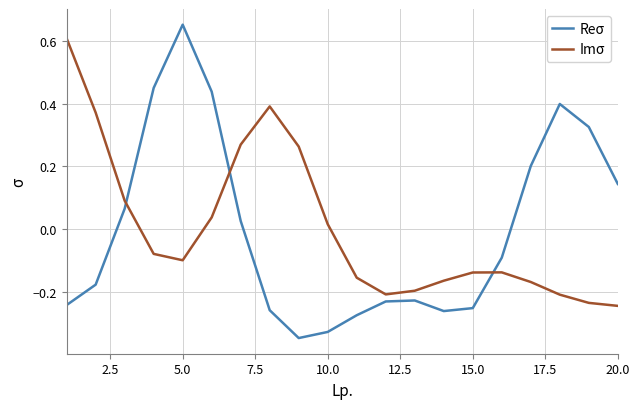

Which series has the widest spread of values?

Reσ